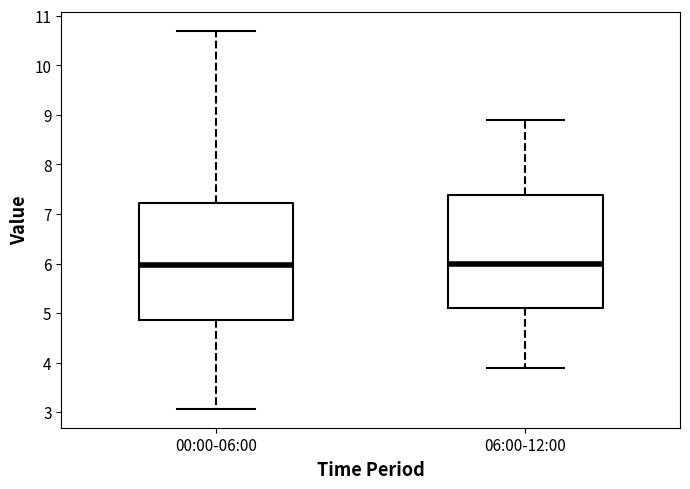

Where does the median line of the box for 00:00-06:00 sit on the y-axis? The values are not printed on the chart, so give them approximately, as read against the axis.

6.0